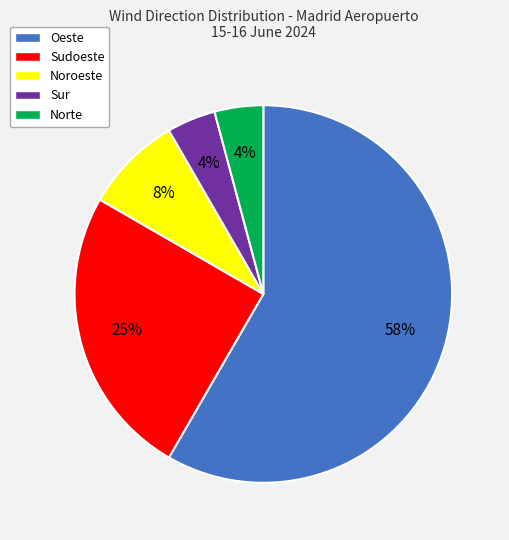

Is there any slice that represents more than half of the pie?

Yes